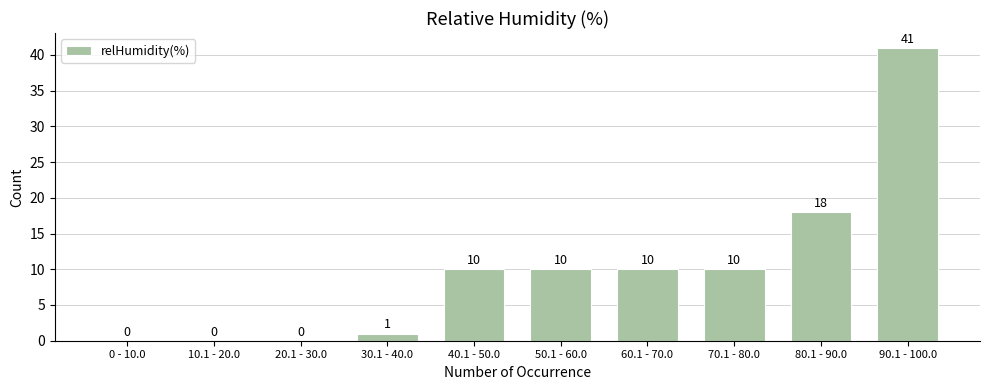

Reading right to left, list all the values displayed in this chart.

90.1 - 100.0=41	80.1 - 90.0=18	70.1 - 80.0=10	60.1 - 70.0=10	50.1 - 60.0=10	40.1 - 50.0=10	30.1 - 40.0=1	20.1 - 30.0=0	10.1 - 20.0=0	0 - 10.0=0